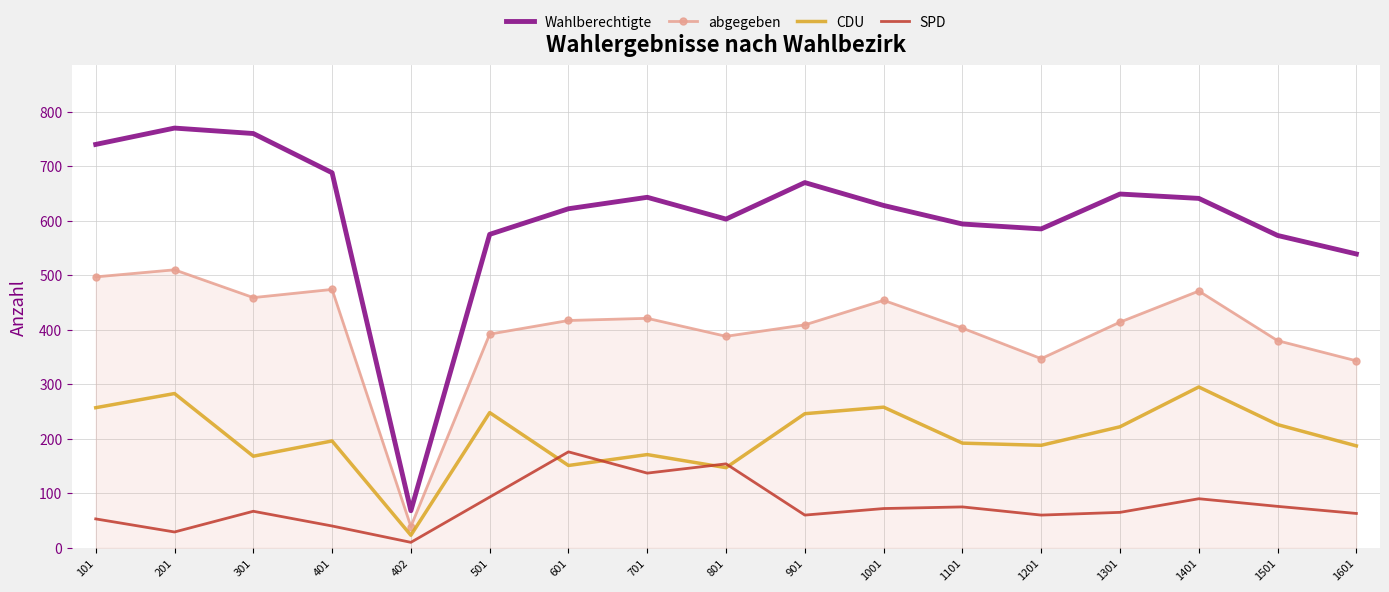

Is it true that CDU equals 187 at 1601?

True